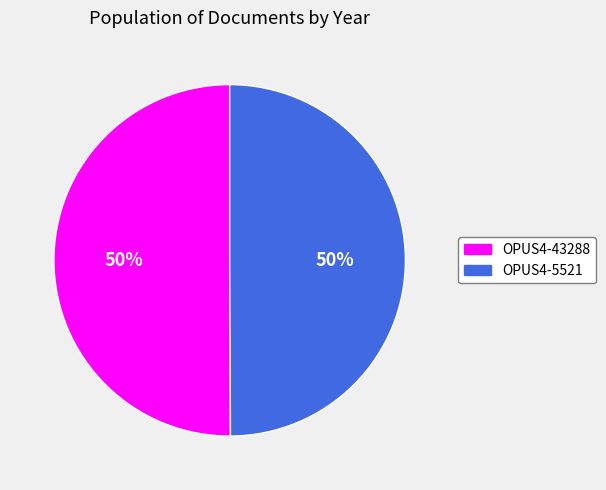

True or false: OPUS4-43288 accounts for 41% of the total.

False